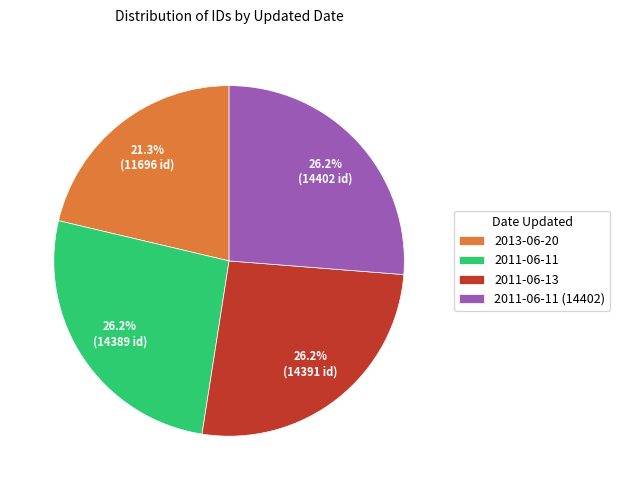

Is 2011-06-11 (14402) the majority of the pie?

No